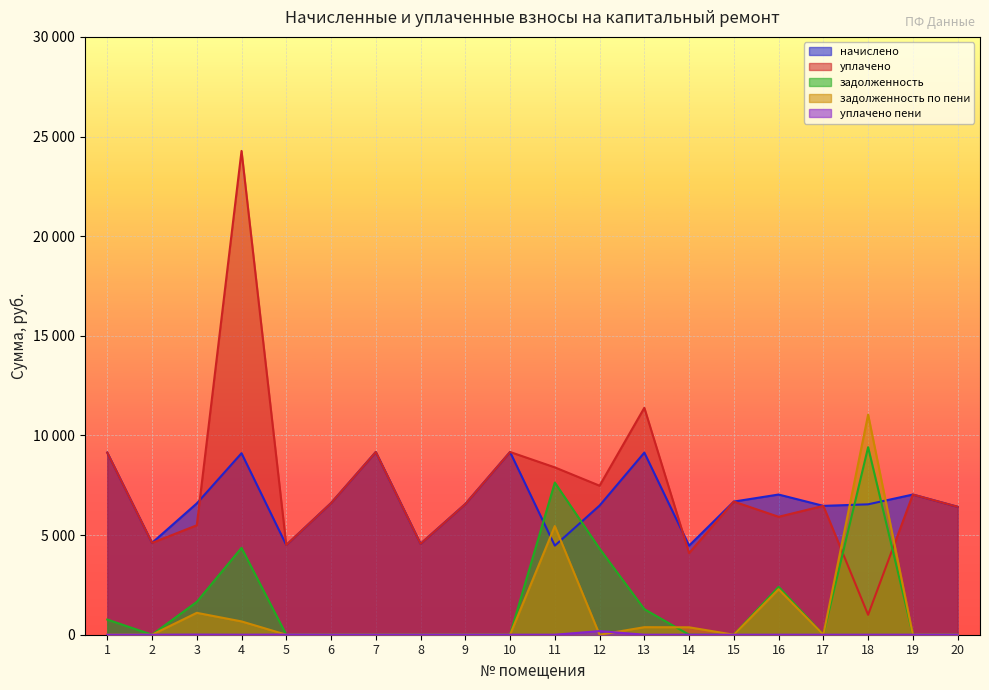

Which series ends up on top after the final intersection of задолженность and начислено?

начислено